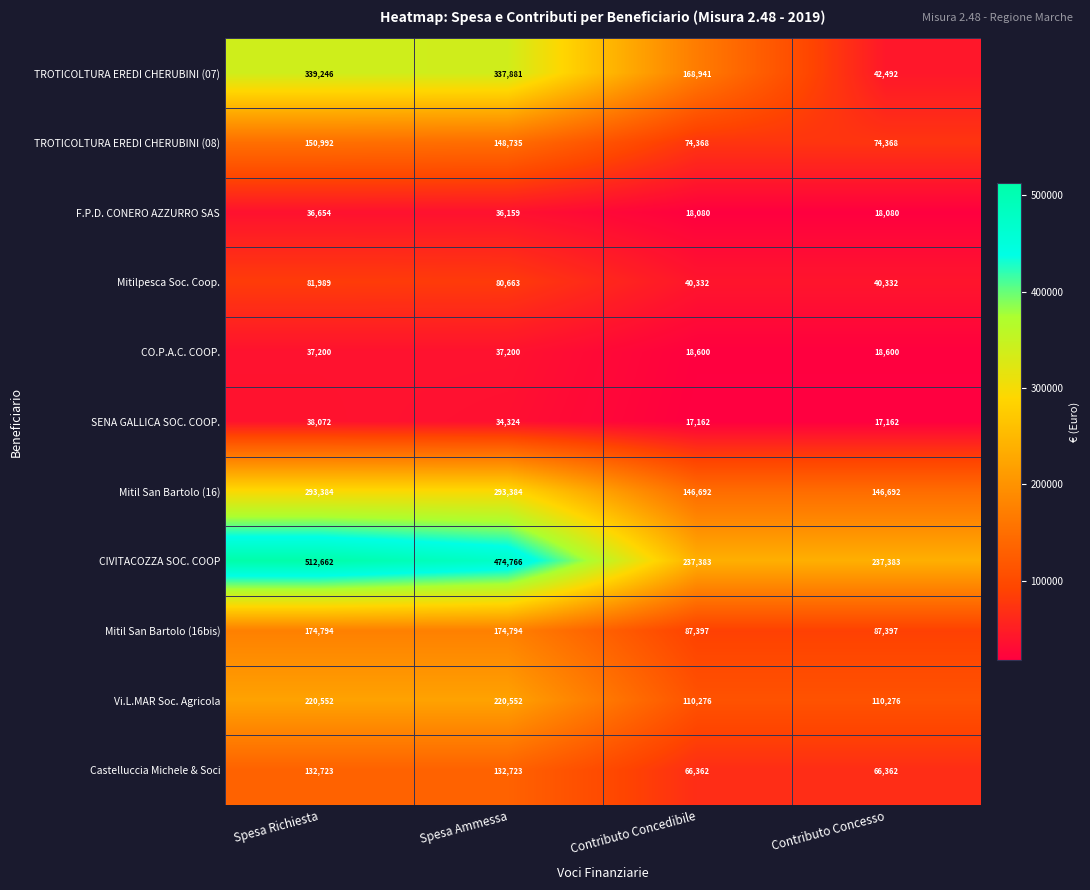

What is the difference between the highest and lowest values at Contributo Concesso?

220221